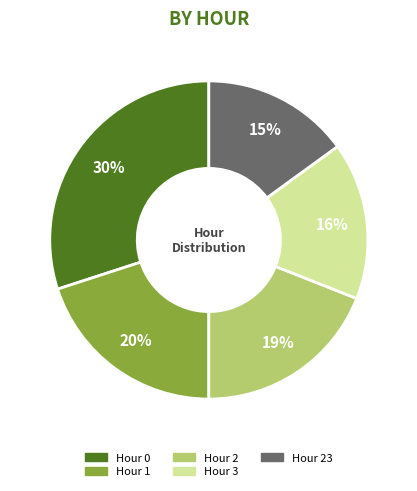

Does any single category account for the majority?

No